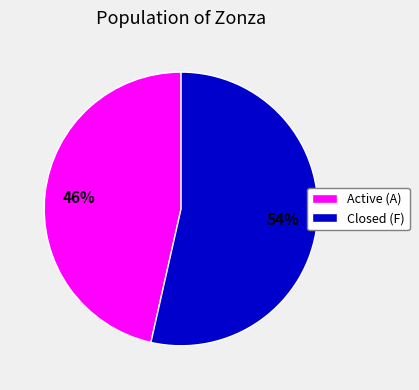

Which slice is the smallest?

Active (A)